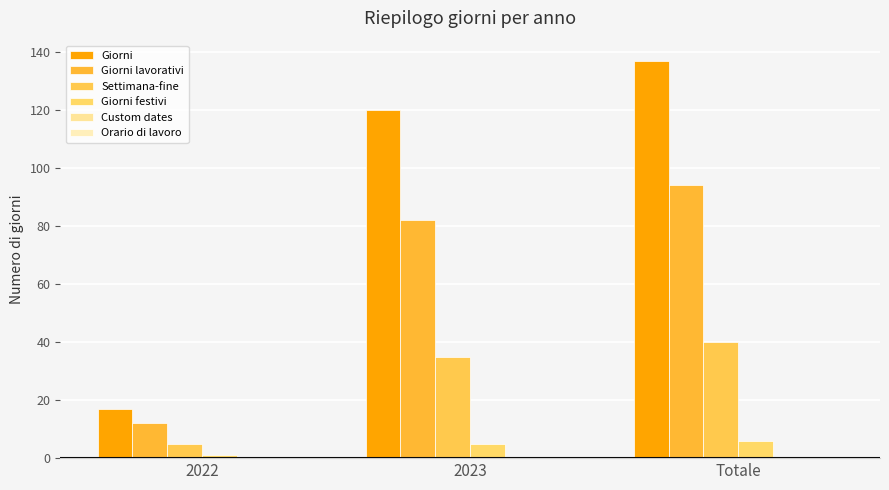

The Giorni lavorativi series shows 21 at 2023. True or false?

False